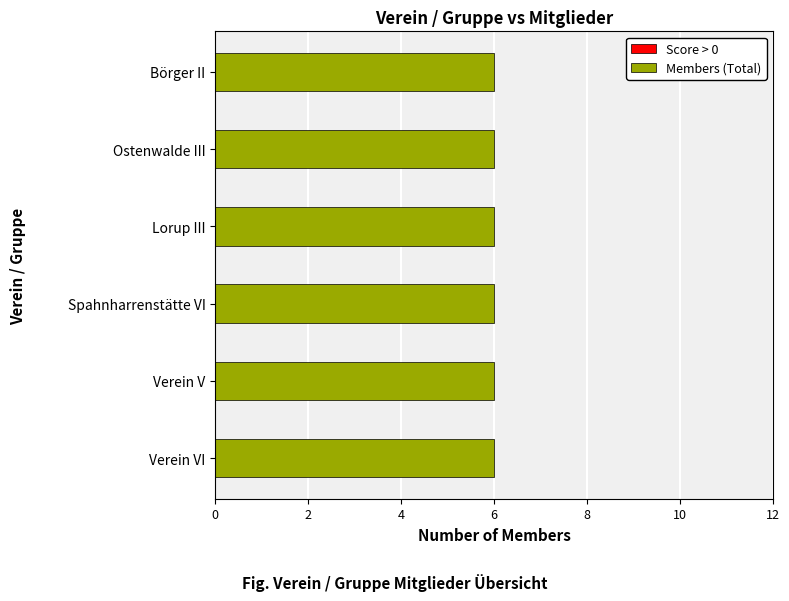

How many bars are there in total?

12